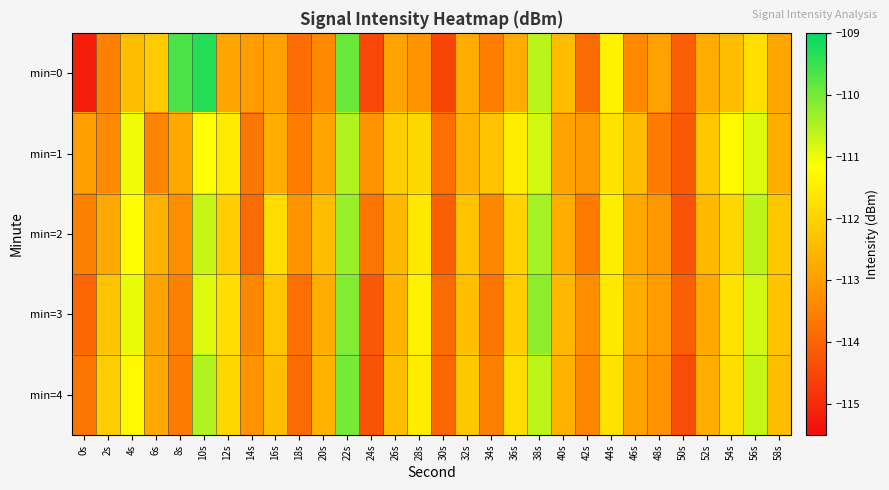

Which series has the widest spread of values?

min=0